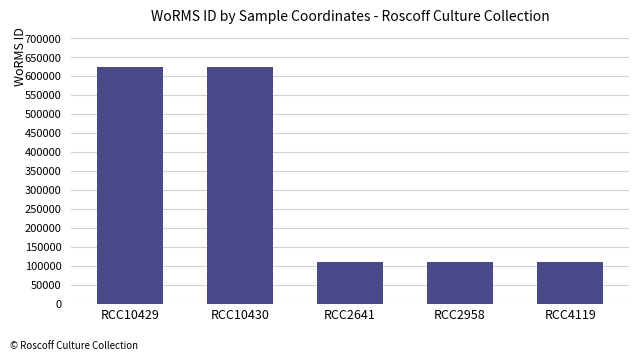

Reading right to left, what are all the values shown in this chart?

109545	109545	109545	623453	623453